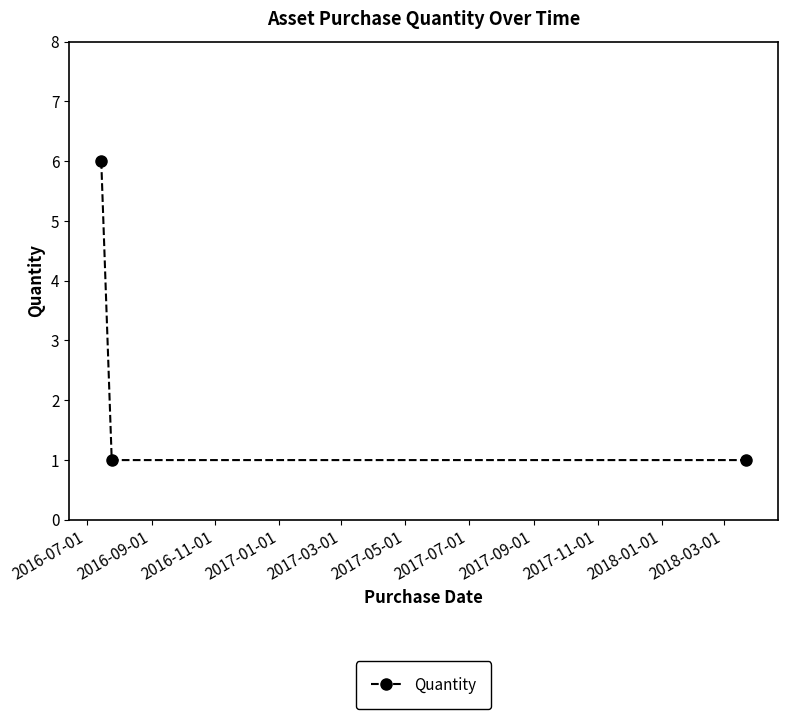

What is the greatest value displayed?

6